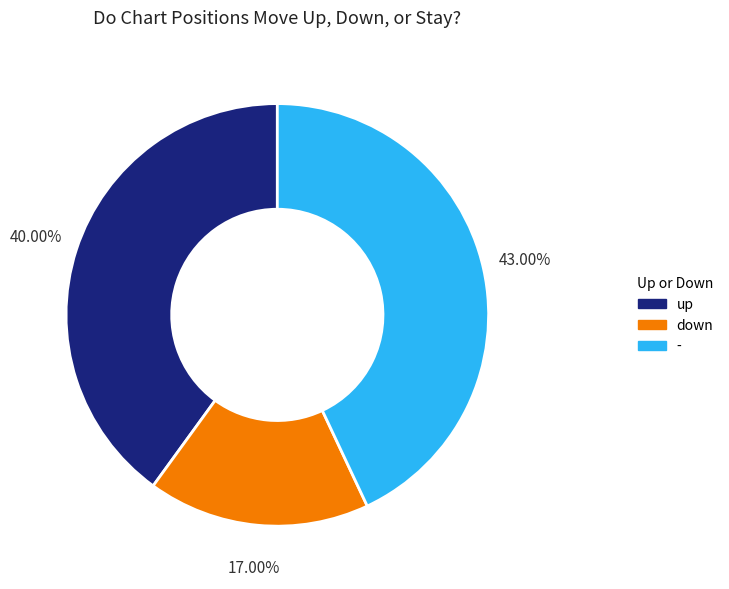

Which category has the biggest portion of the pie?

-